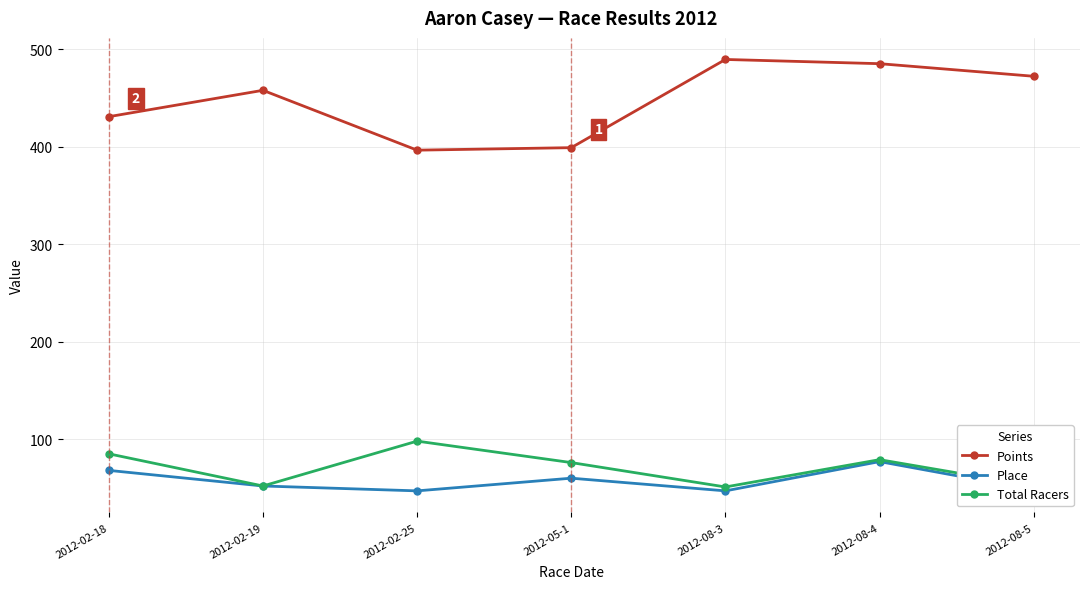

At which category is the sum across all series the highest?

2012-08-4